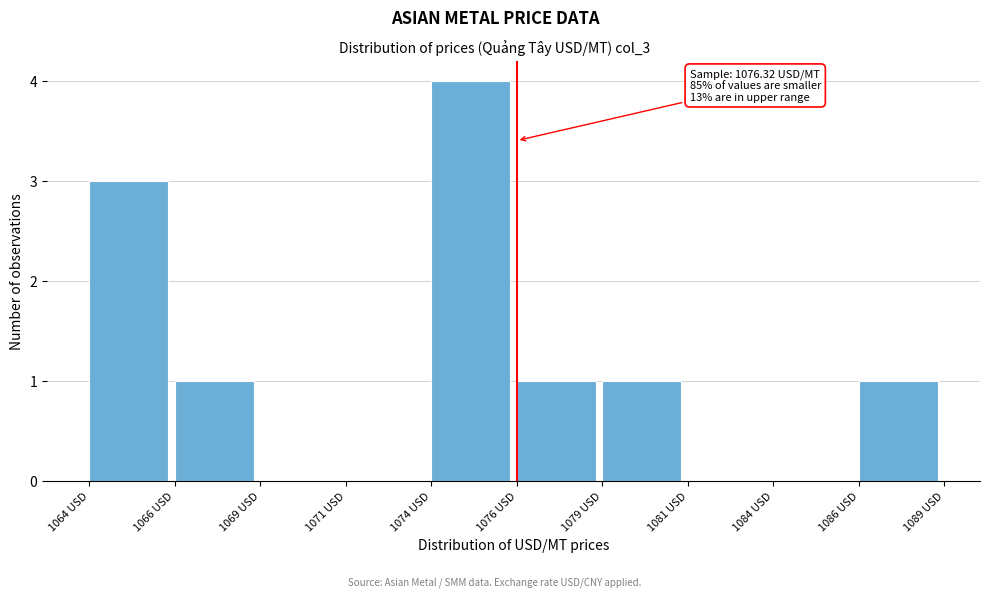

Reading right to left, what are all the values shown in this chart?

1086 USD=1	1084 USD=0	1081 USD=0	1079 USD=1	1076 USD=1	1074 USD=4	1071 USD=0	1069 USD=0	1066 USD=1	1064 USD=3